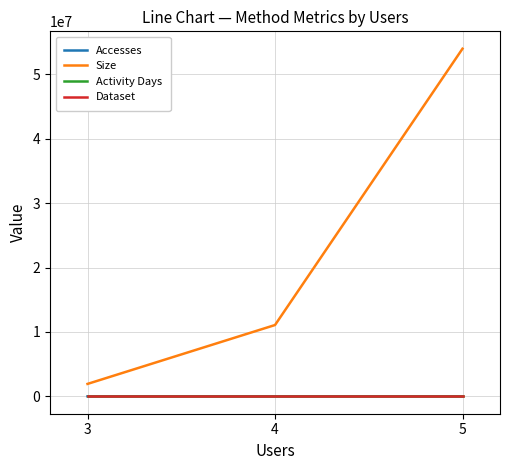

What is the minimum value for Size?

1931494